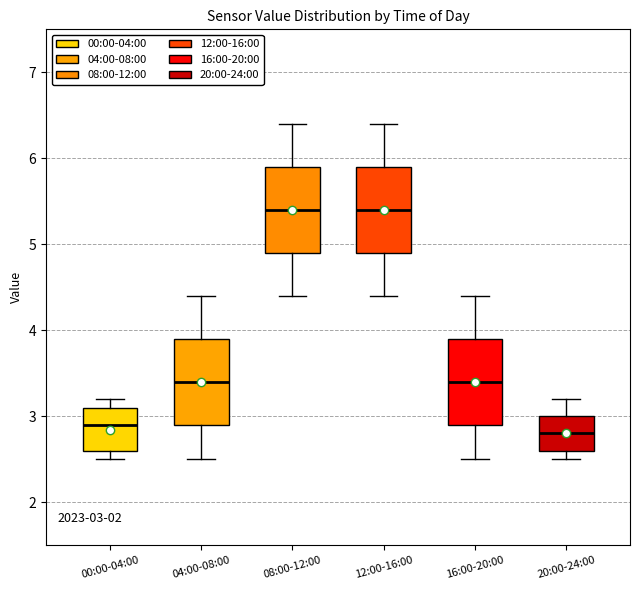

Which box has the lowest median line?

20:00-24:00